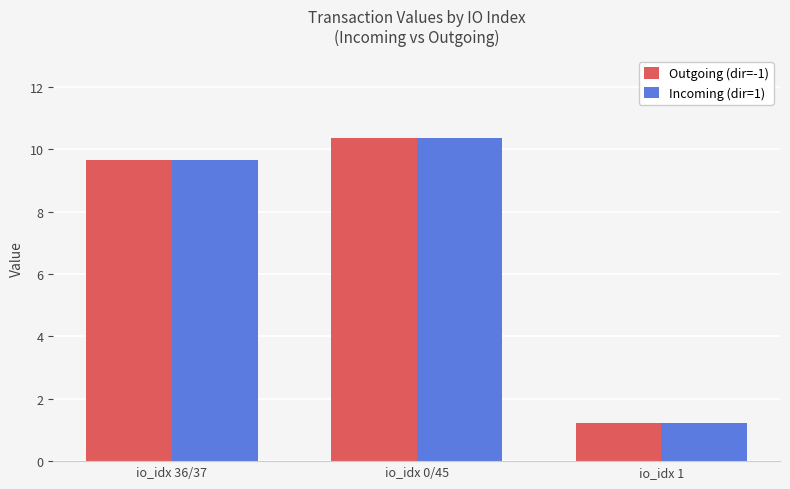

What value does the Incoming (dir=1) series have at io_idx 0/45?

10.4